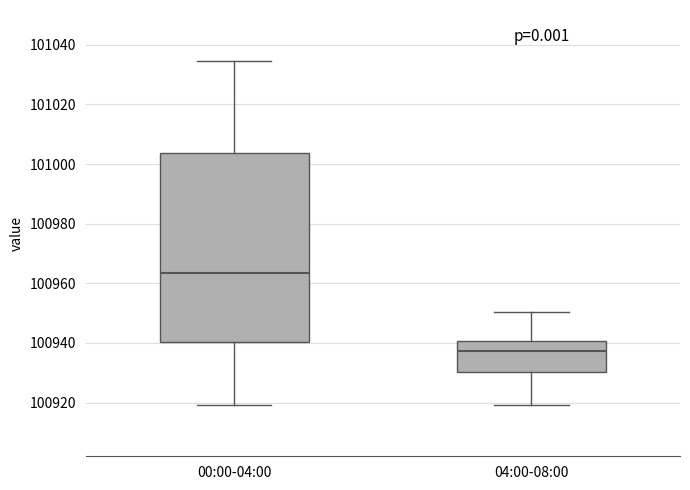

Where is the upper edge of the box for 00:00-04:00 on the y-axis? The values are not printed on the chart, so give them approximately, as read against the axis.

101004